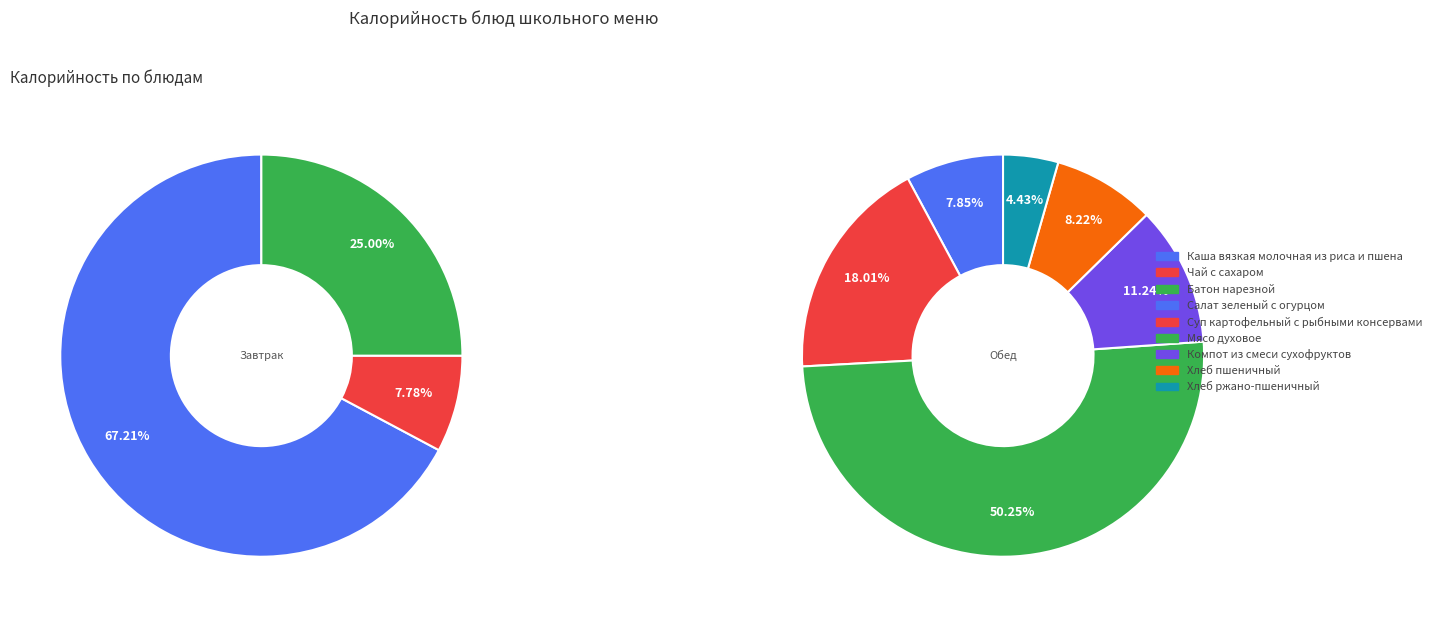

Rank the categories by value from highest to lowest.

Мясо духовое, Каша вязкая молочная из риса и пшена, Батон нарезной, Суп картофельный с рыбными консервами, Компот из смеси сухофруктов, Хлеб пшеничный, Салат зеленый с огурцом, Чай с сахаром, Хлеб ржано-пшеничный